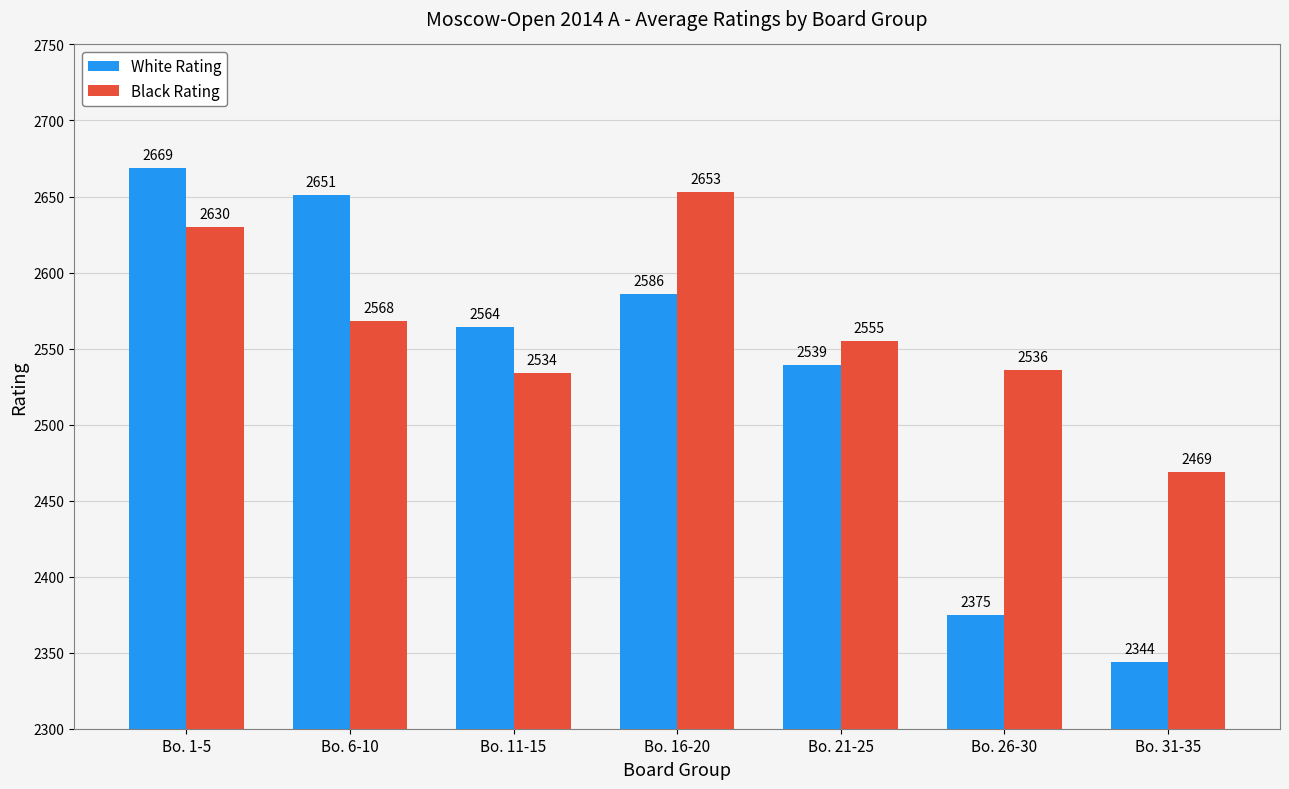

What is the total value across all series at Bo. 16-20?

5239